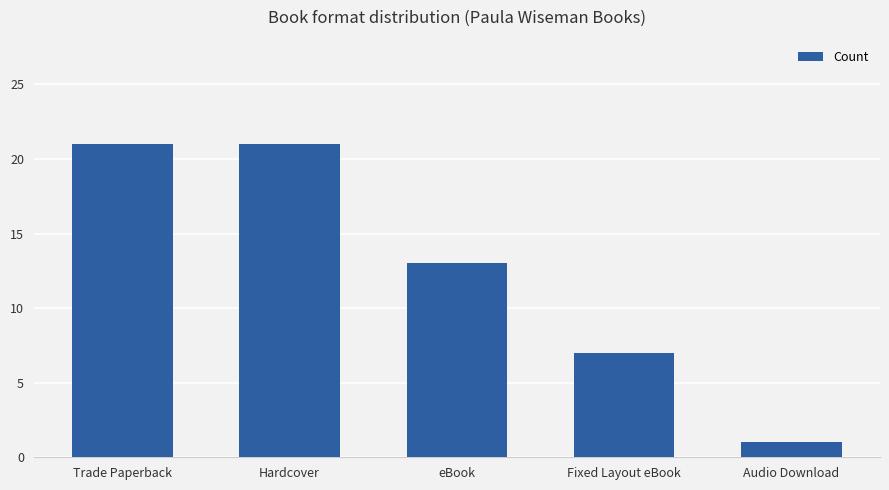

How many distinct data groups are displayed?

1